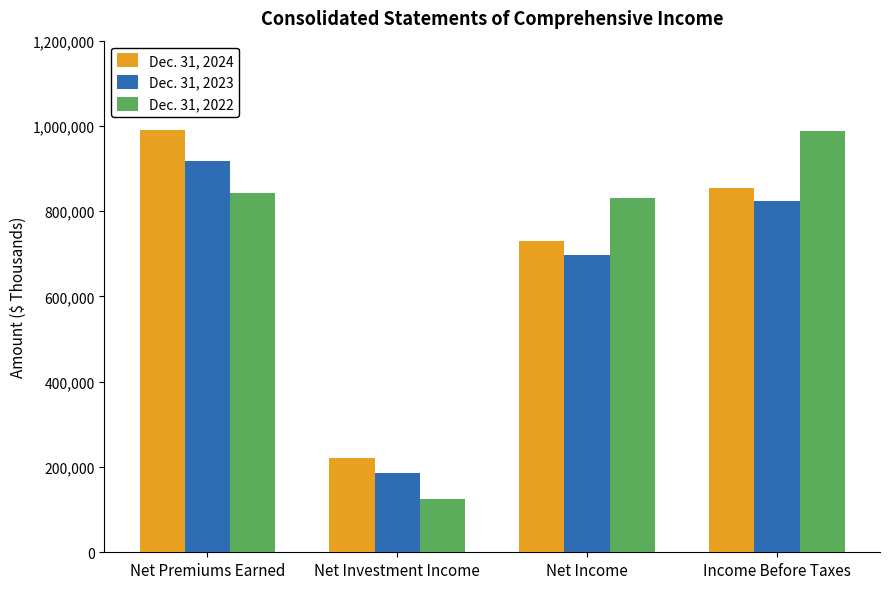

Reading left to right, transcribe all the data shown in this chart.

Dec. 31, 2024: Net Premiums Earned=990882	Net Investment Income=222070	Net Income=729403	Income Before Taxes=855491
Dec. 31, 2023: Net Premiums Earned=916906	Net Investment Income=186139	Net Income=696386	Income Before Taxes=822999
Dec. 31, 2022: Net Premiums Earned=842527	Net Investment Income=124409	Net Income=831353	Income Before Taxes=988187